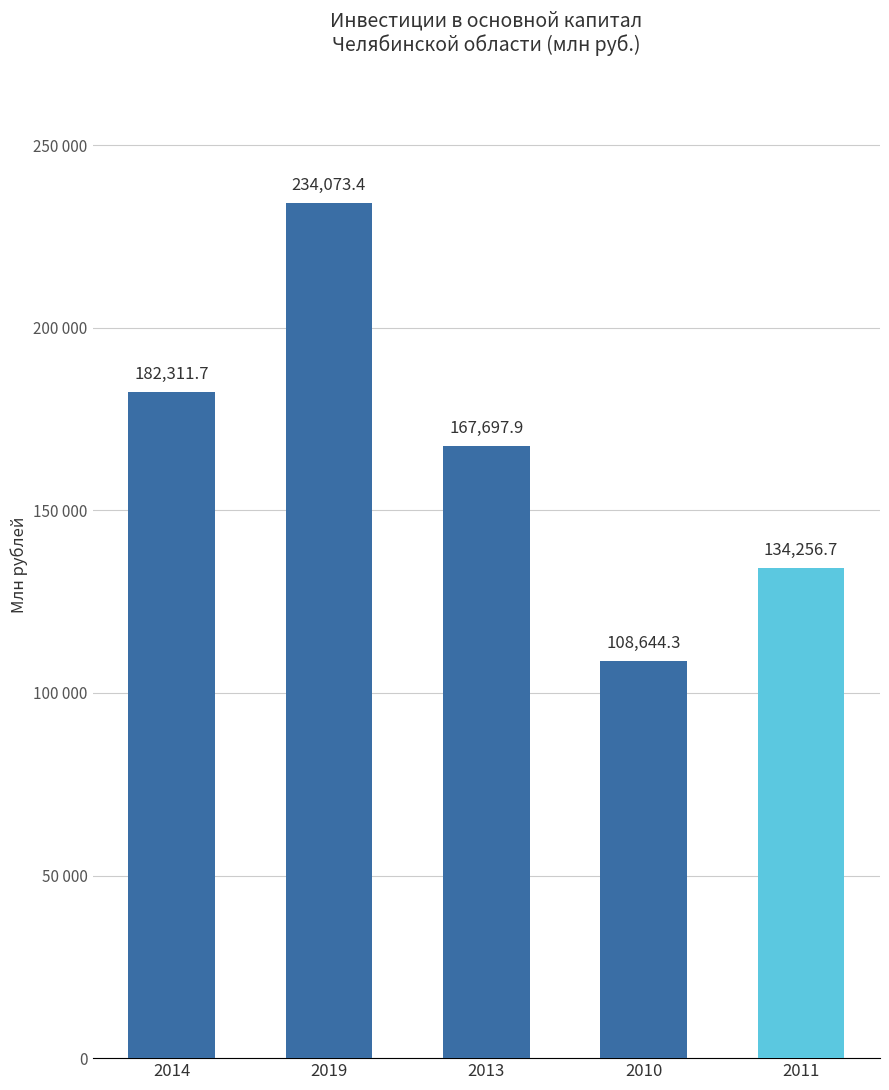

Are the bars horizontal?

No